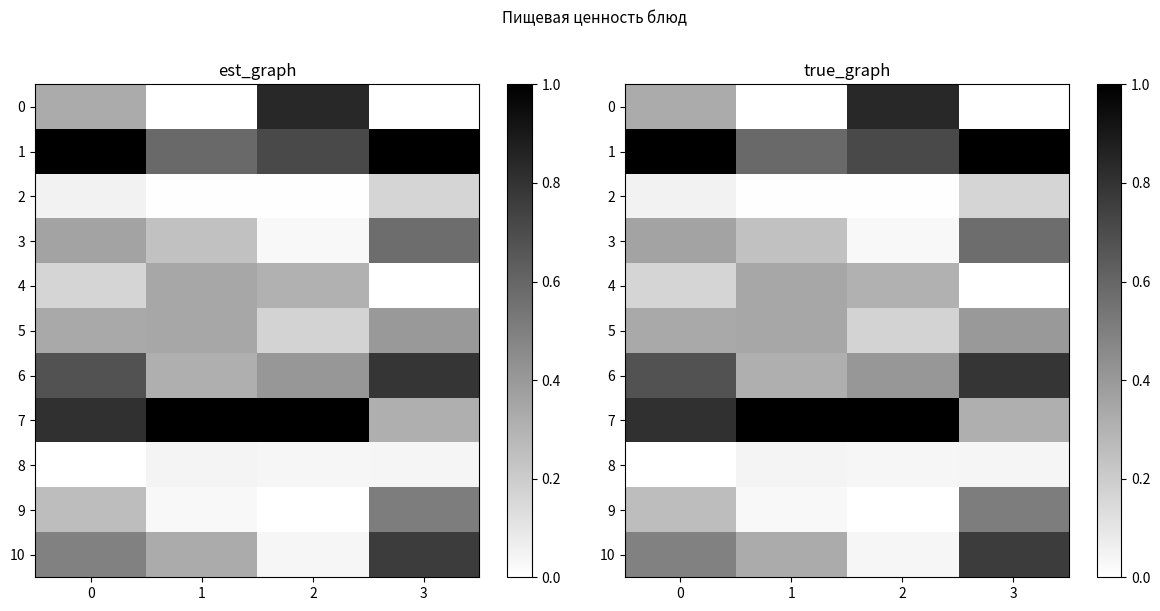

What is the sum of all 8 values?

0.1